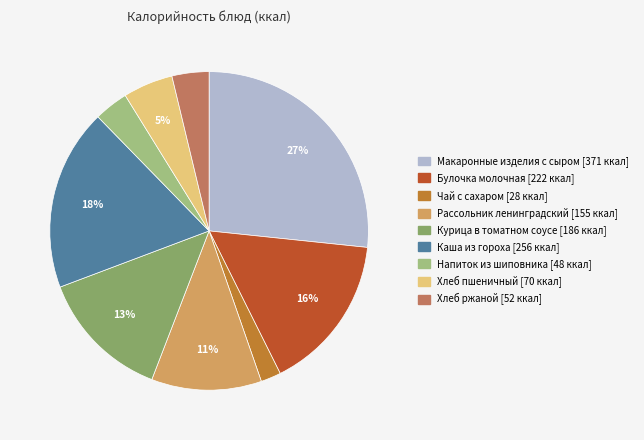

Is there any slice that represents more than half of the pie?

No